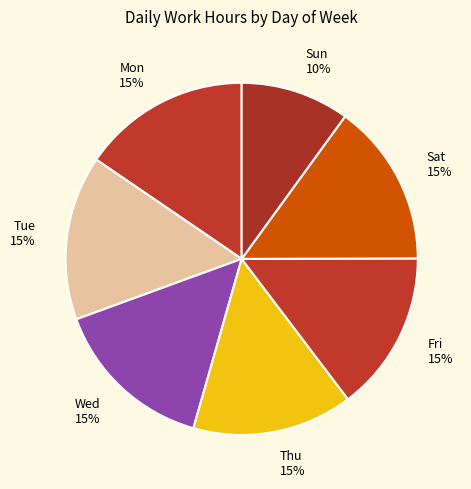

Between Sun and Mon, which is larger?

Mon